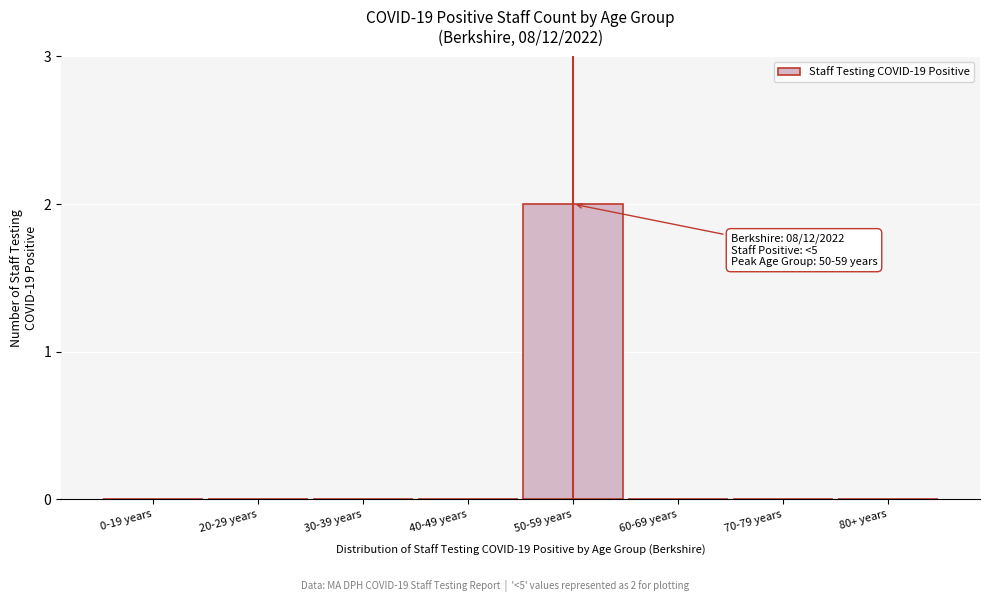

Reading left to right, list all the values displayed in this chart.

0-19 years=0	20-29 years=0	30-39 years=0	40-49 years=0	50-59 years=2	60-69 years=0	70-79 years=0	80+ years=0